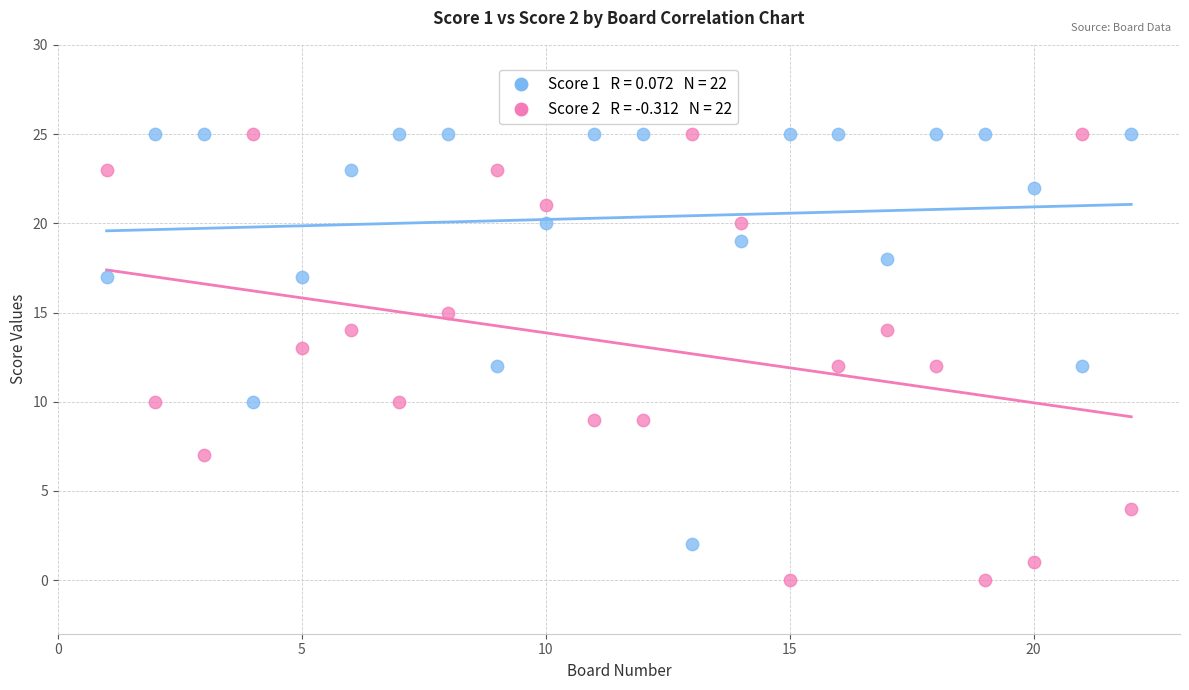

Across all data points, what is the range of Y values (max minus min)?

25